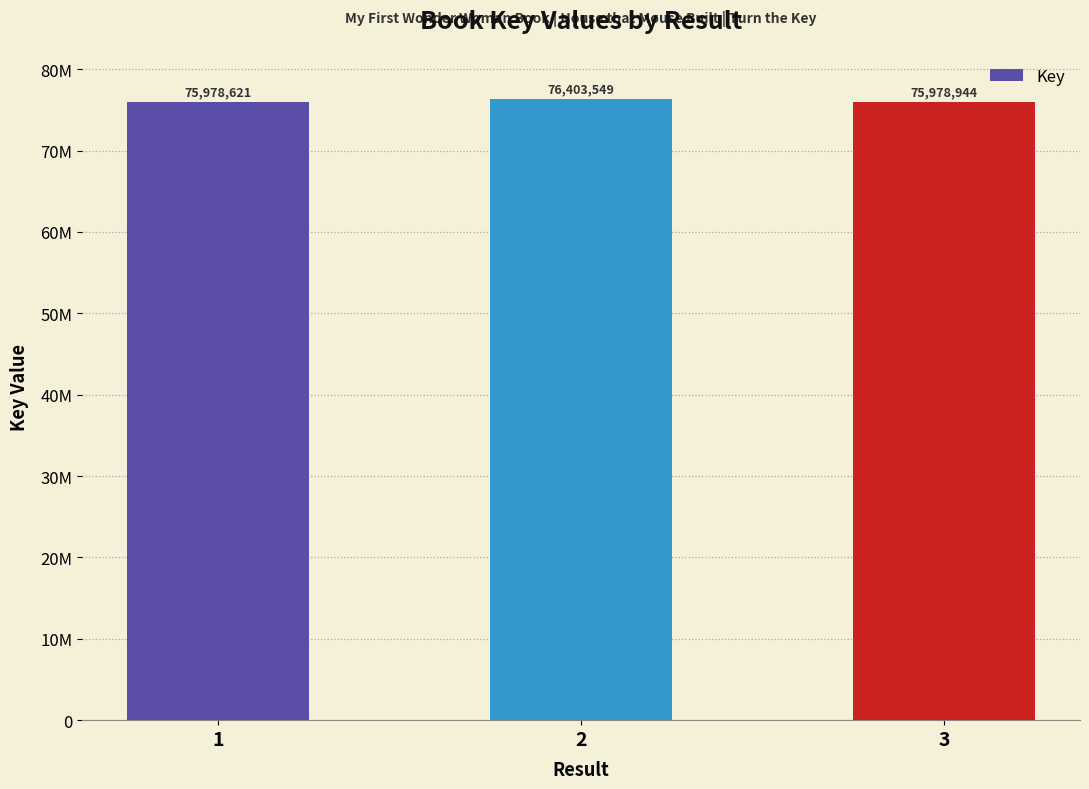

List the labels in order of value, smallest first.

1, 3, 2